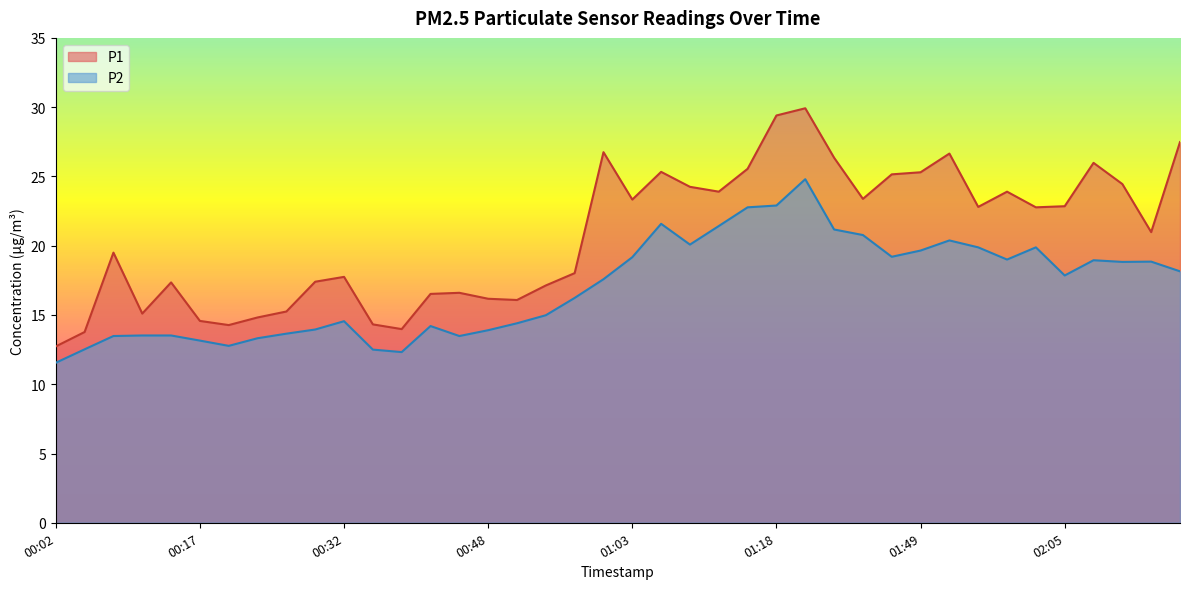

The P2 series shows 12.5 at 00:05. True or false?

True